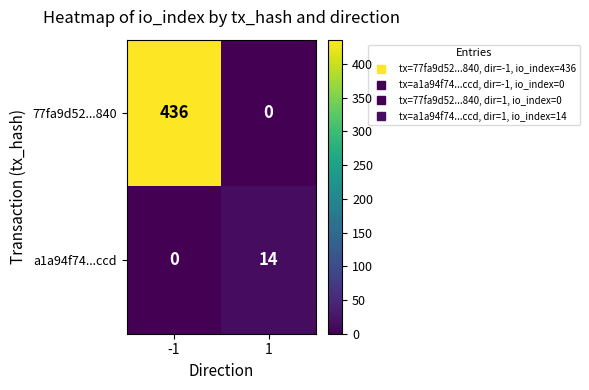

The a1a94f74...ccd series shows 7 at 1. True or false?

False